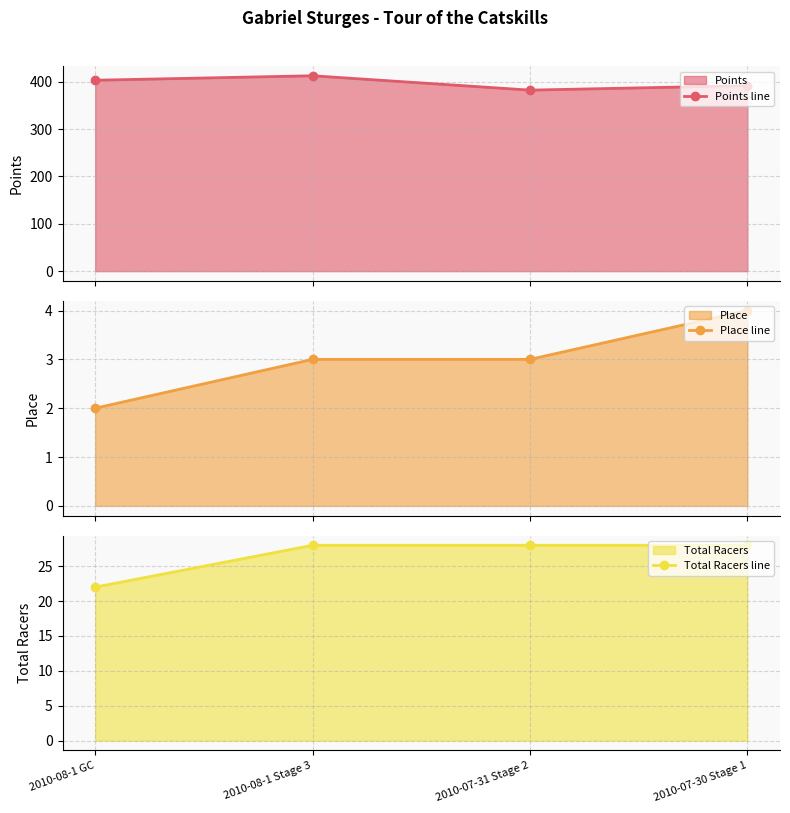

How many interior local valleys does the Points line series have?

1